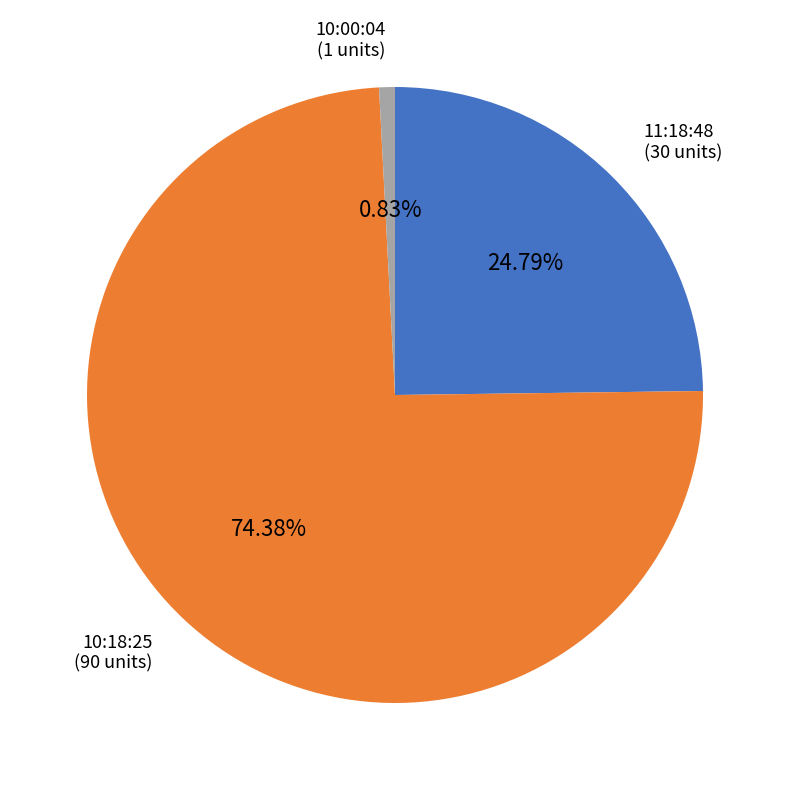

Is there any slice that represents more than half of the pie?

Yes